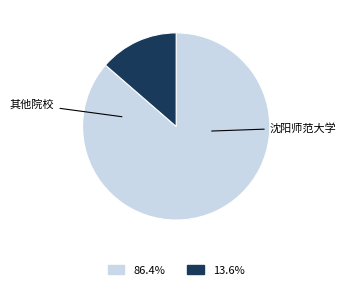

Does any single category account for the majority?

Yes